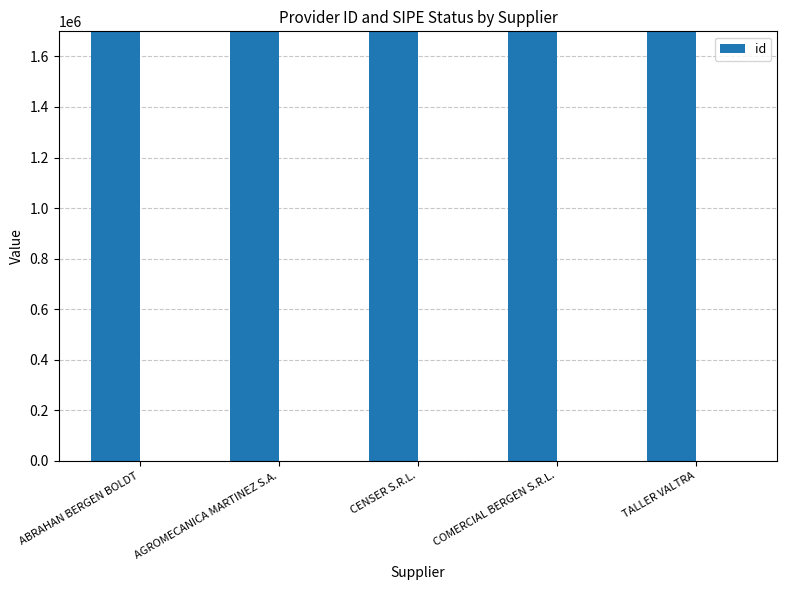

What position from the right is COMERCIAL BERGEN S.R.L.?

2